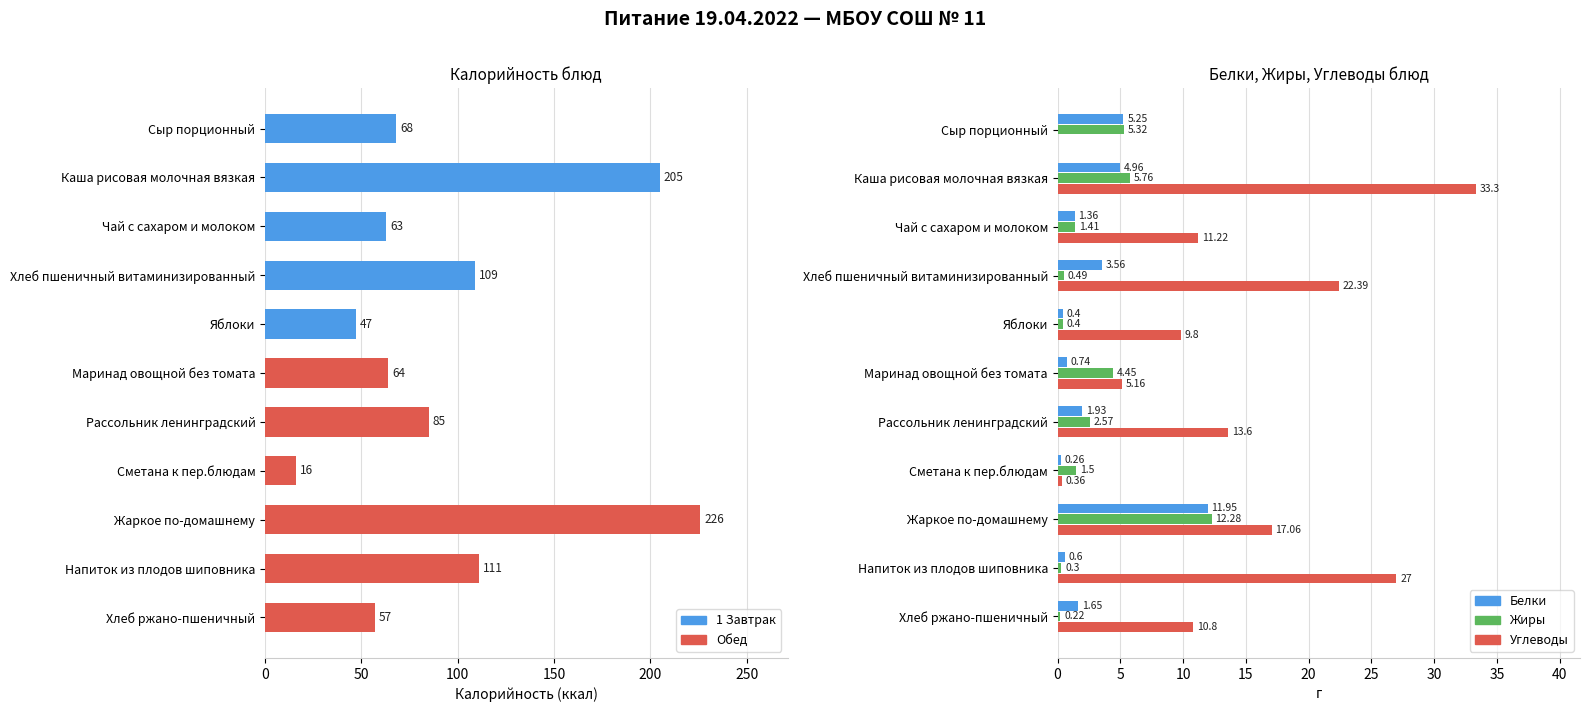

Which series has the largest range (max minus min)?

Калорийность